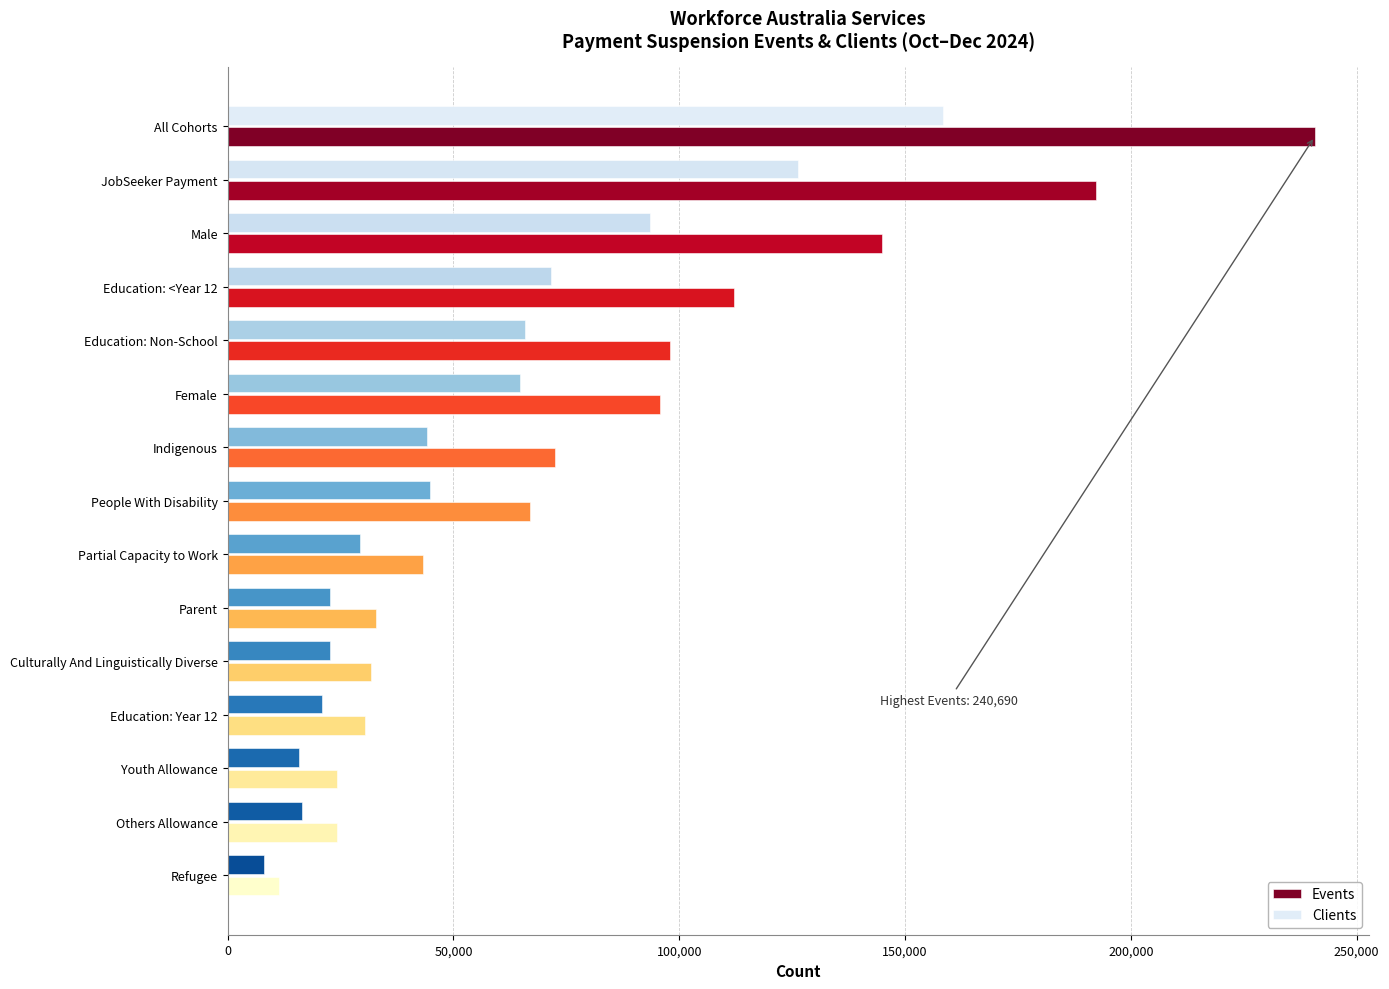

The value of Clients at Male is 93525. True or false?

True